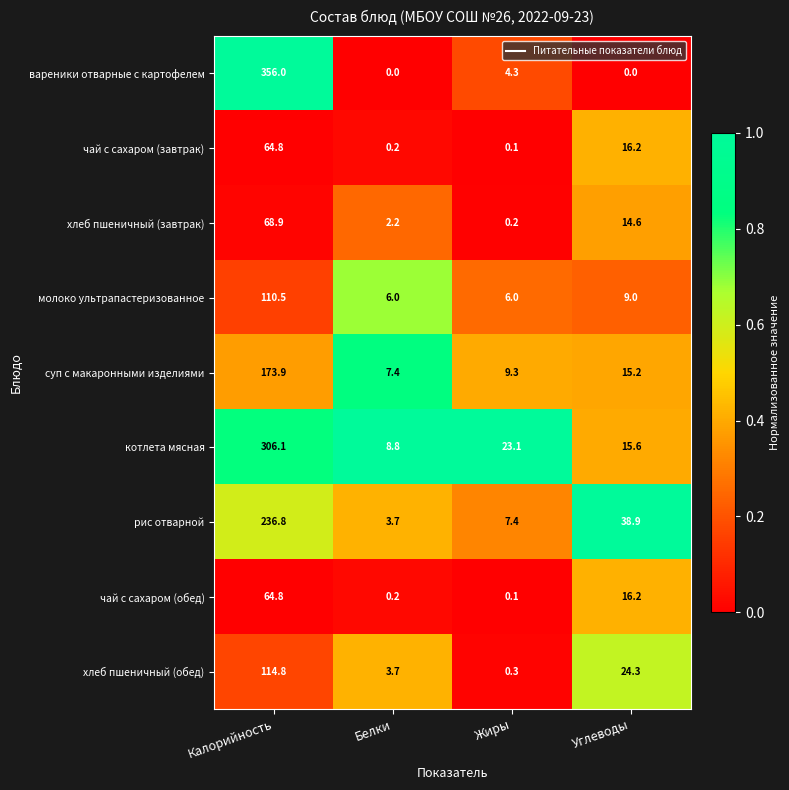

Is it true that вареники отварные с картофелем equals 356.0 at Калорийность?

True